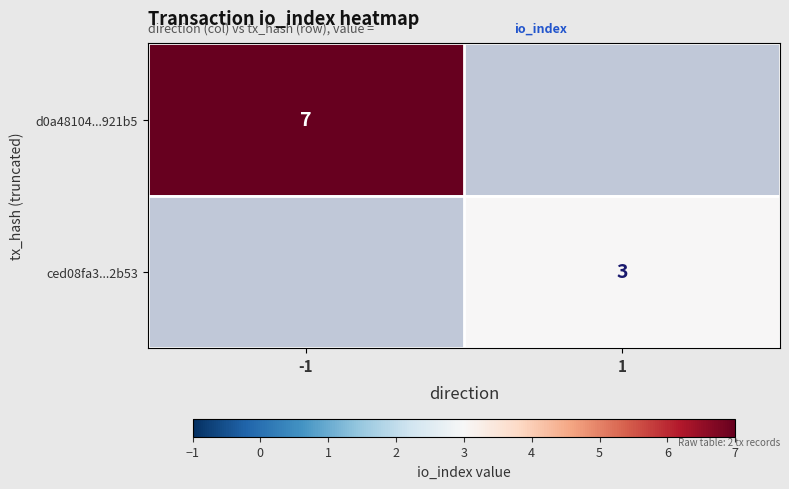

Is it true that d0a48104...921b5 equals 7 at -1?

True